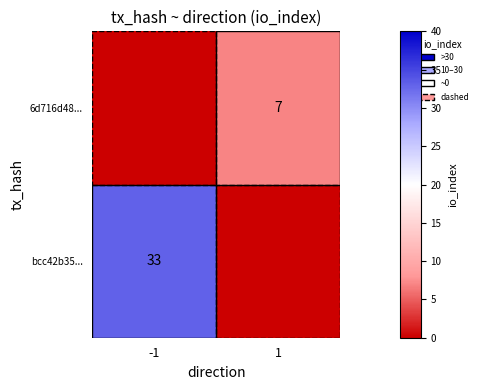

At which category is the sum across all series the highest?

-1